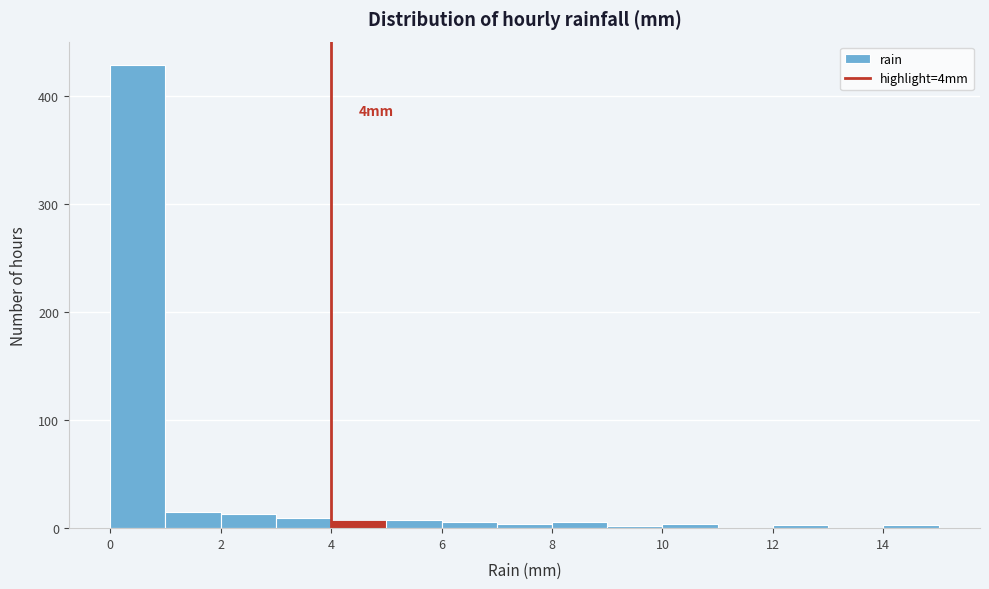

Which range on the x-axis has the tallest bar?

0 to 1